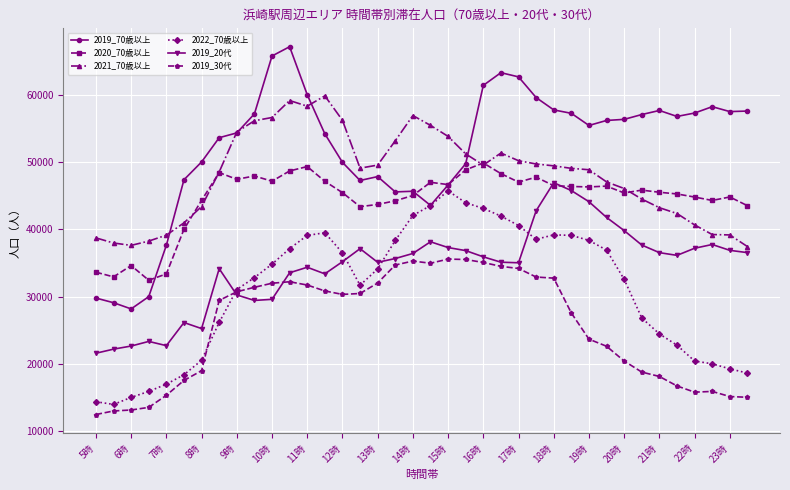

What is the highest value of the 2021_70歳以上 series?

59871